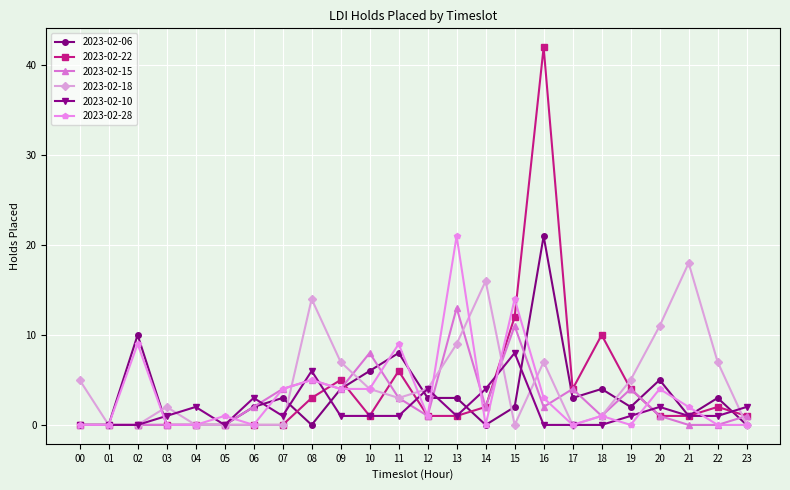

What is the value of the 2023-02-15 point at the 10th from the left?

4